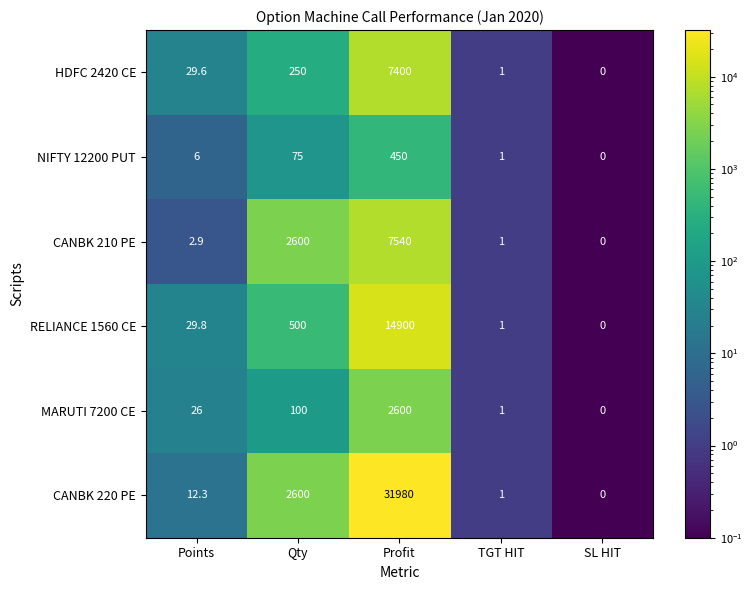

At which label is NIFTY 12200 PUT closest to 225?

Qty